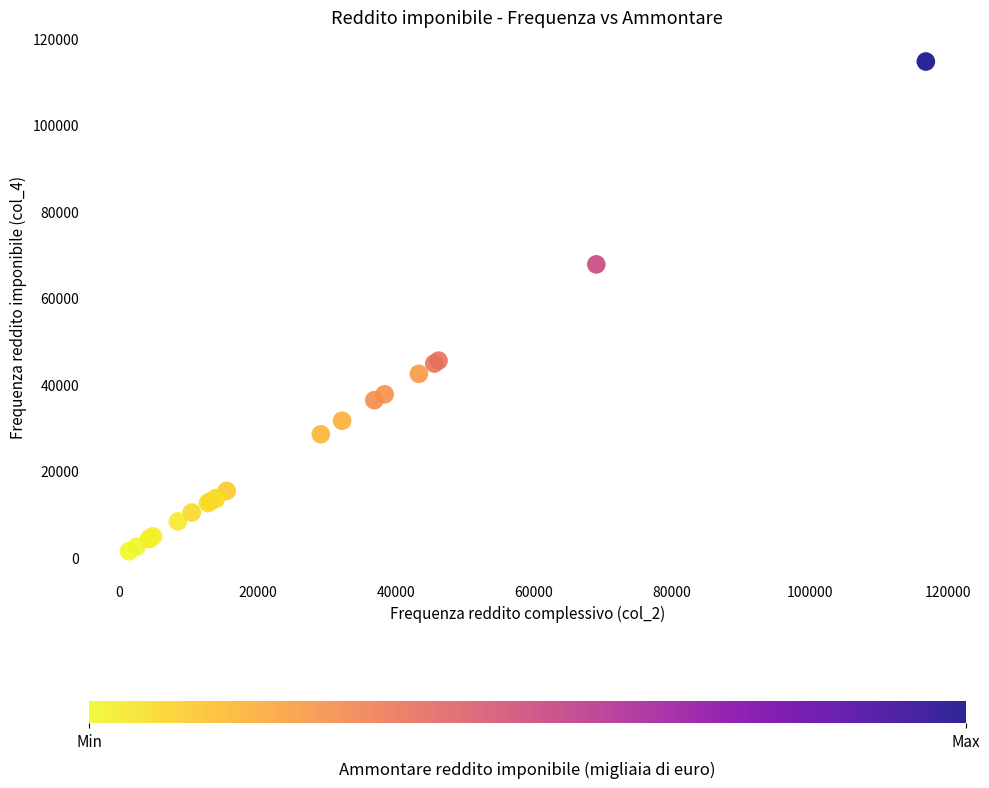

What Y value in the scatter plot is closest to 57985?

67696